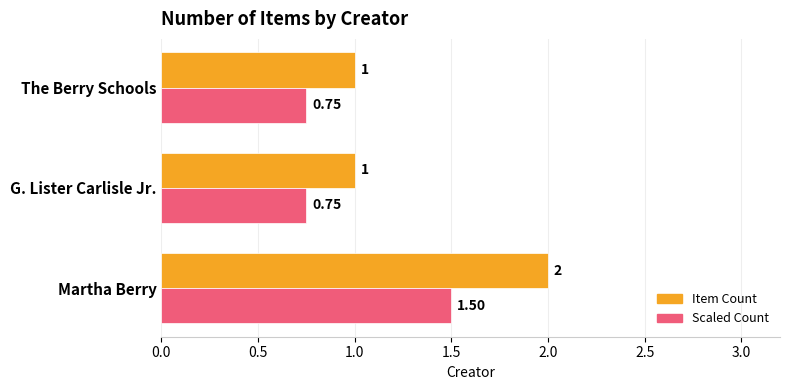

List the series in order of their overall mean, lowest first.

Scaled Count, Item Count